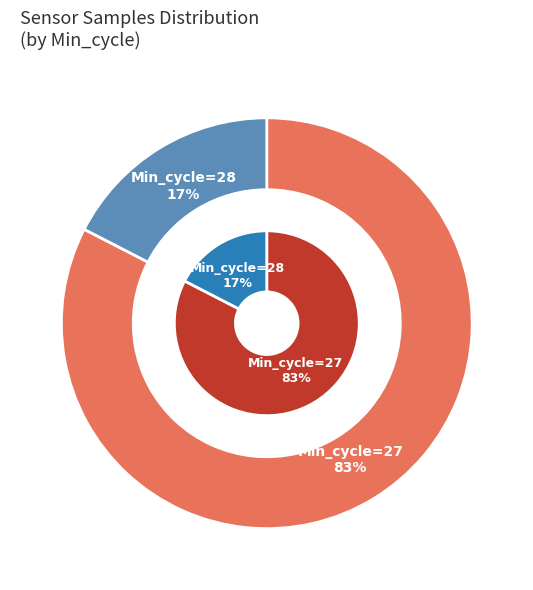

Which category has the biggest portion of the pie?

27